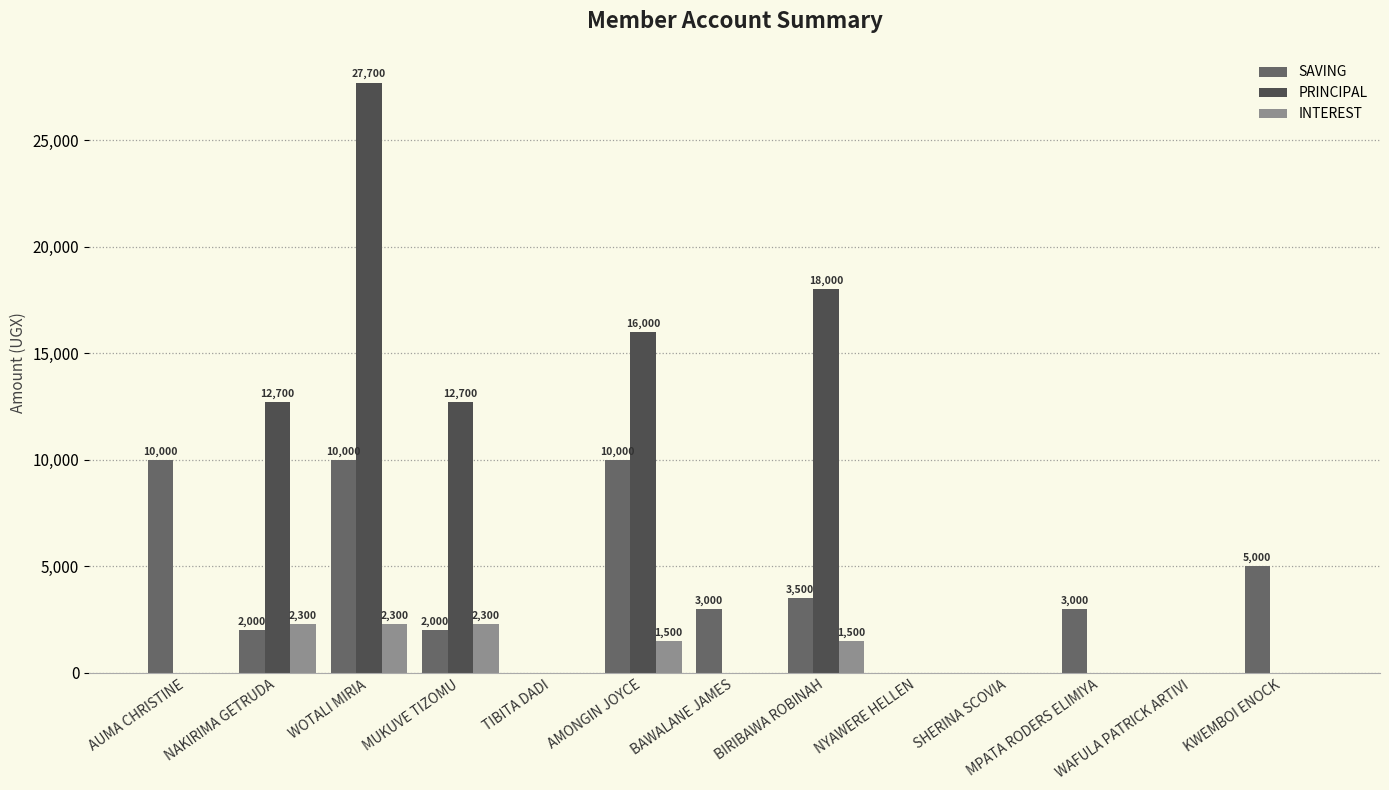

Between BAWALANE JAMES and WAFULA PATRICK ARTIVI, which series saw the biggest shift?

SAVING